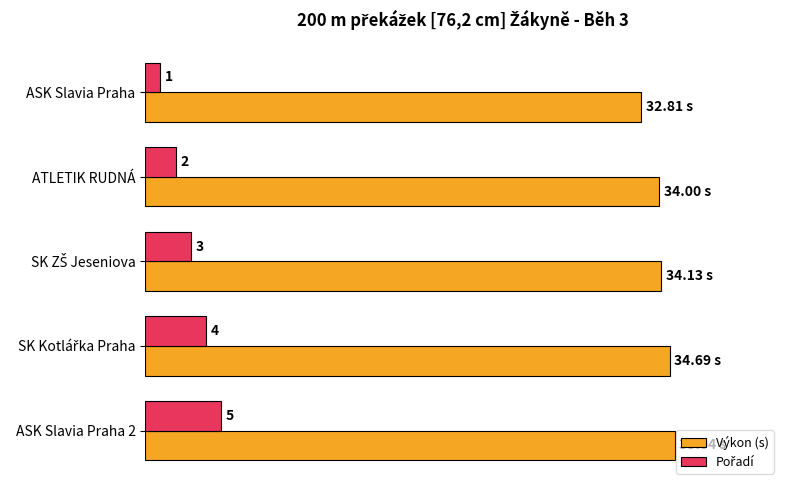

Where is Výkon (s) nearest to the value 33?

ASK Slavia Praha